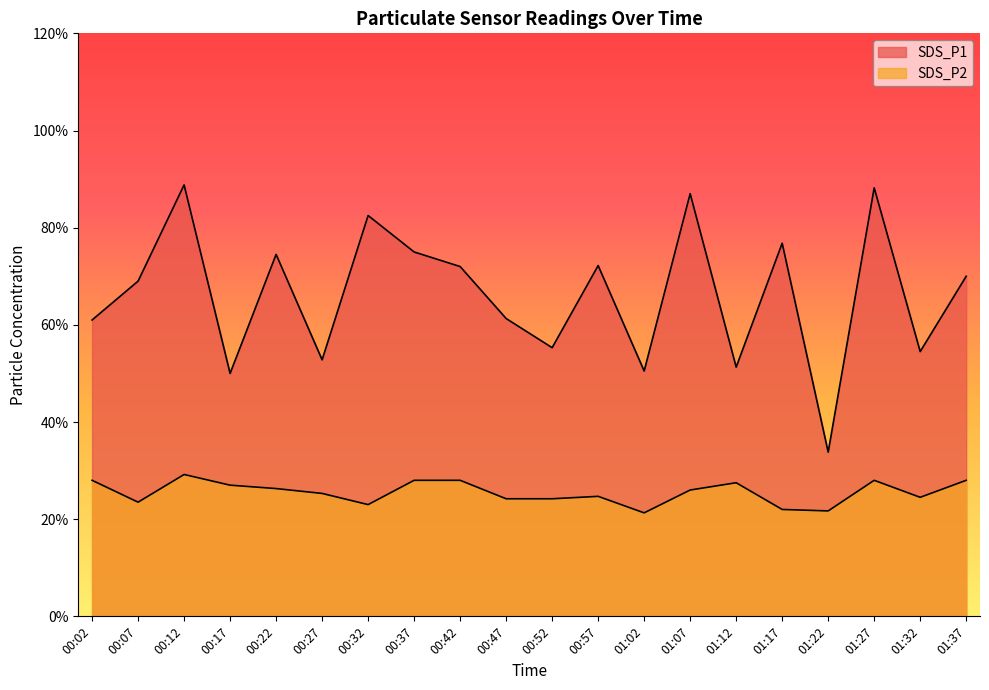

At which category does the chart reach its minimum across all series?

01:02